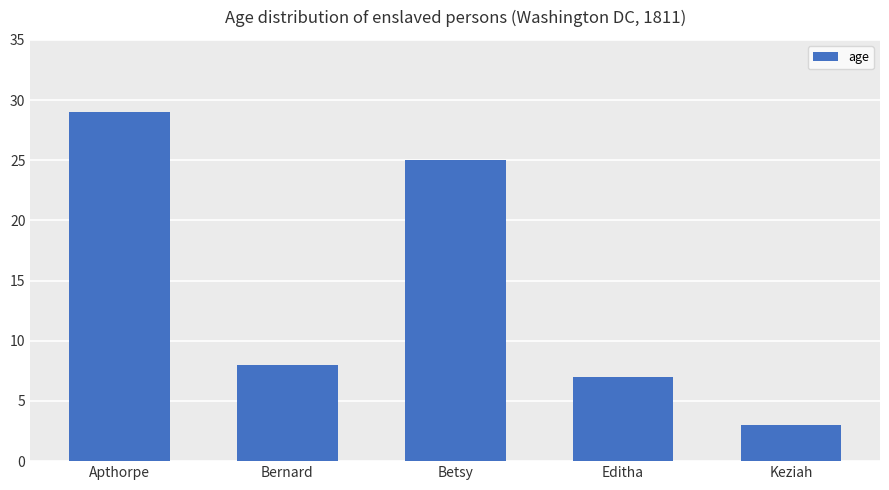

What is the label of the 2nd bar from the right?

Editha